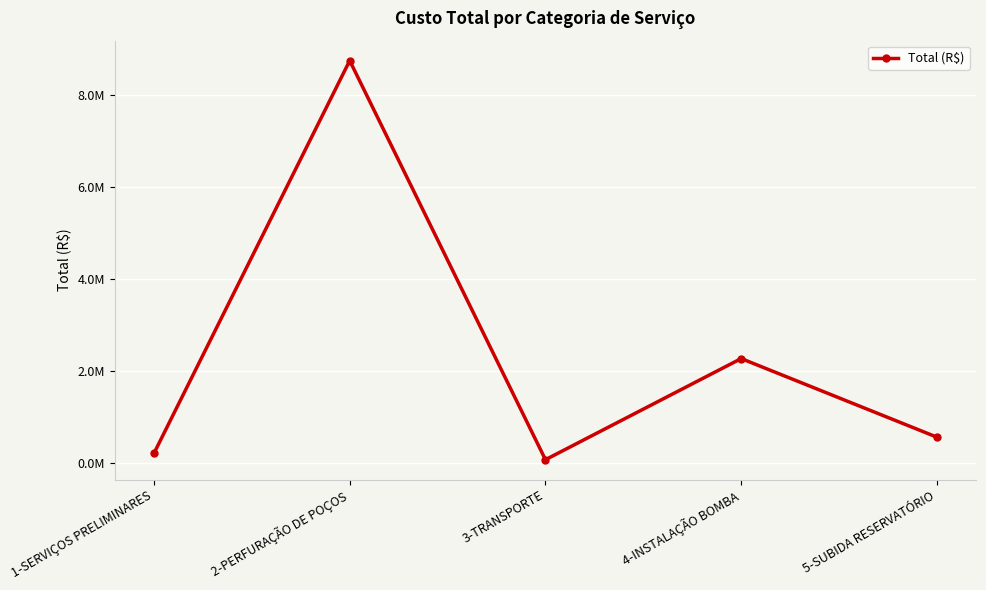

True or false: there are more than 1 points higher than both neighbors.

True